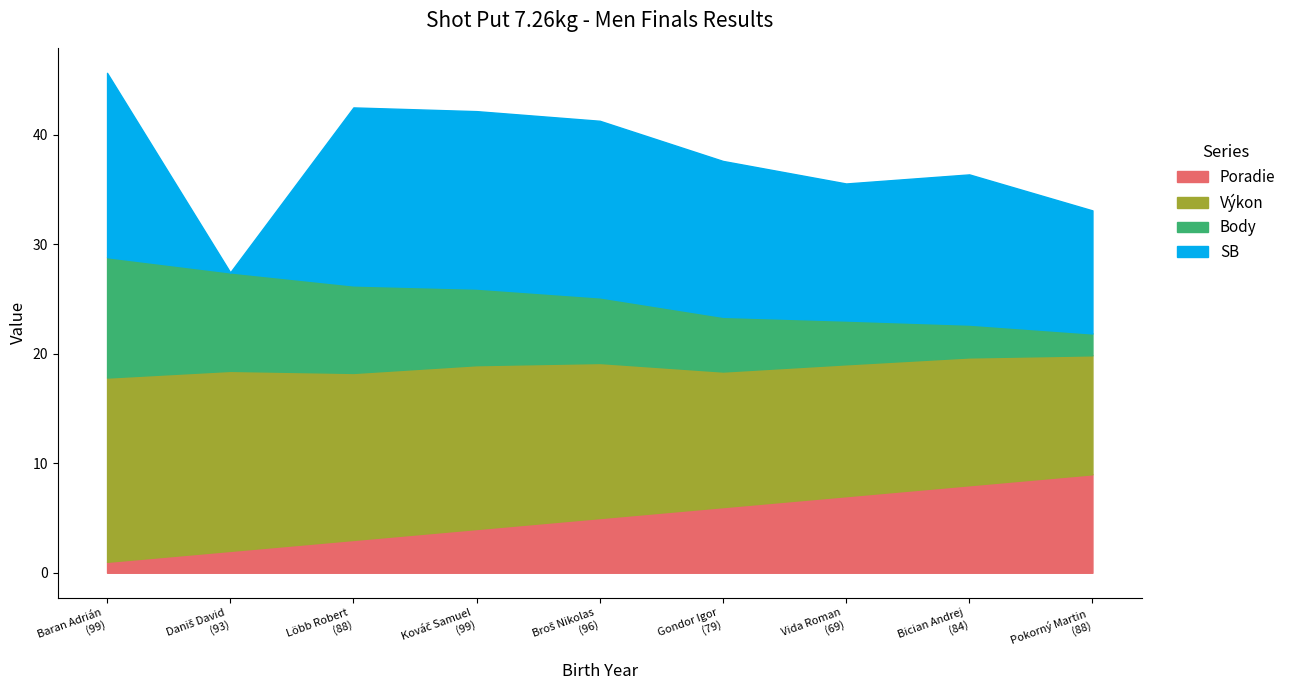

True or false: Poradie has more than 2 points higher than both neighbors.

False